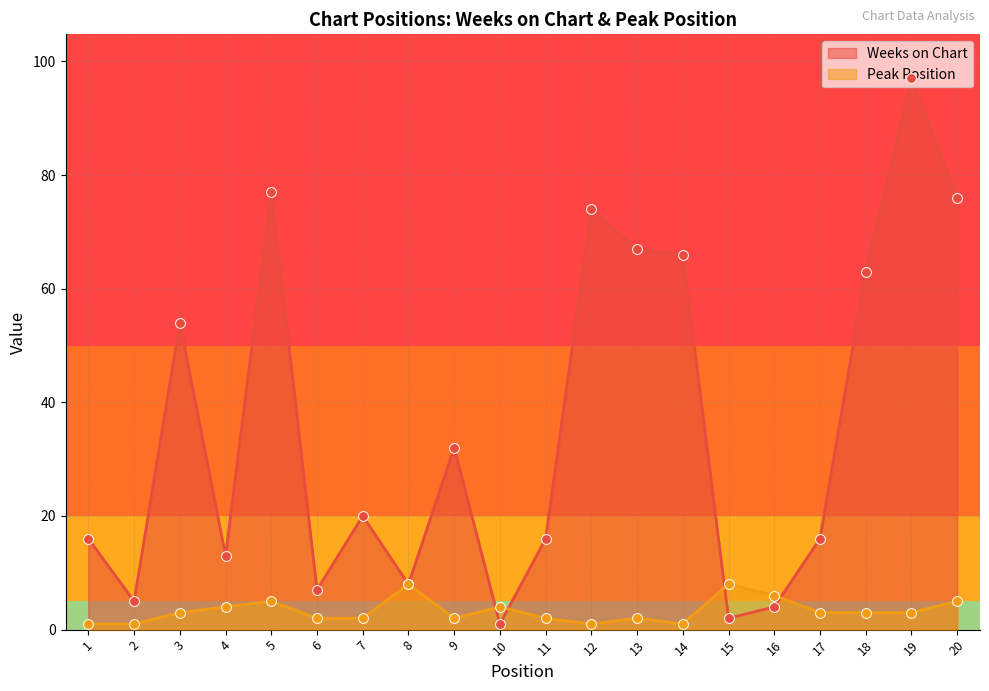

At which category is the sum across all series the highest?

19